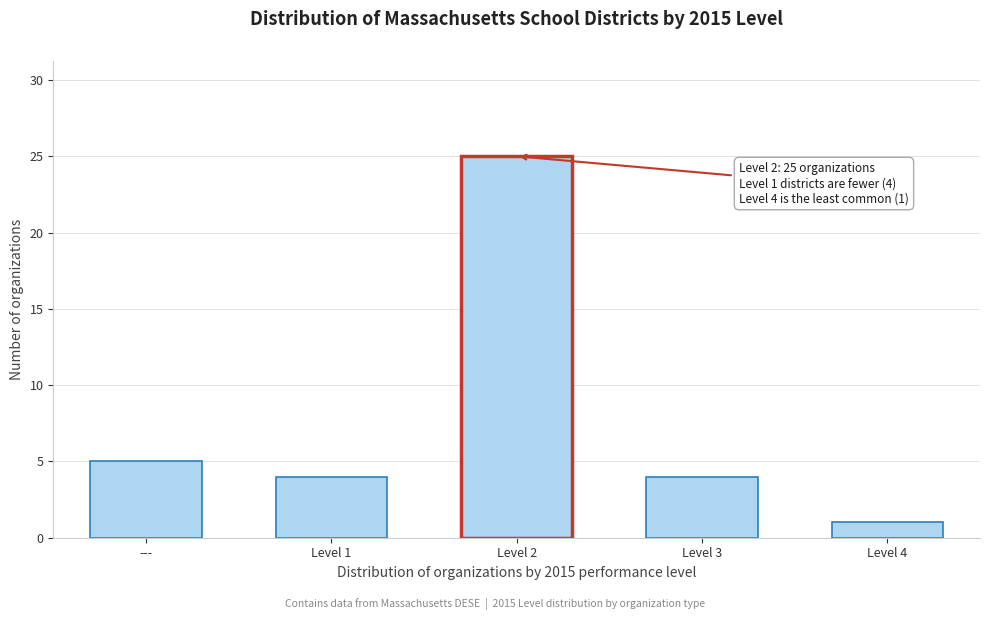

Reading left to right, transcribe all the data shown in this chart.

5	4	25	4	1